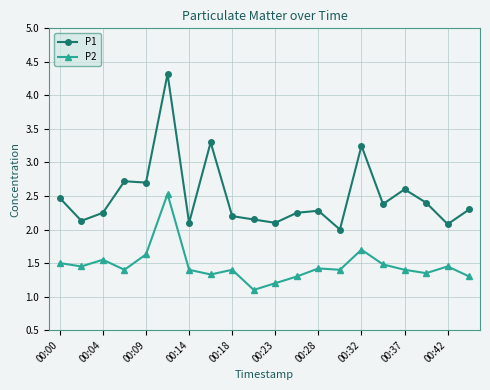

What is the value of the P2 point at the 1st from the left?

1.5